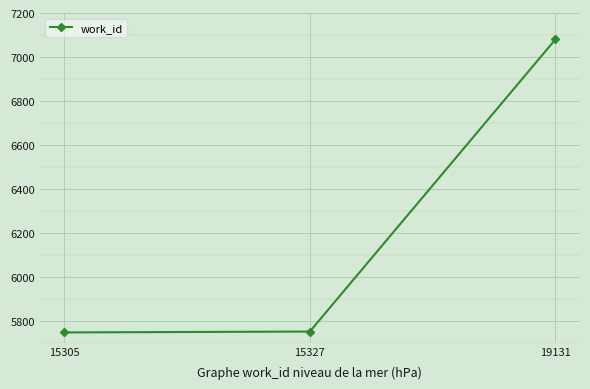

What is the sum of the values at 15327 and 15305?

11496